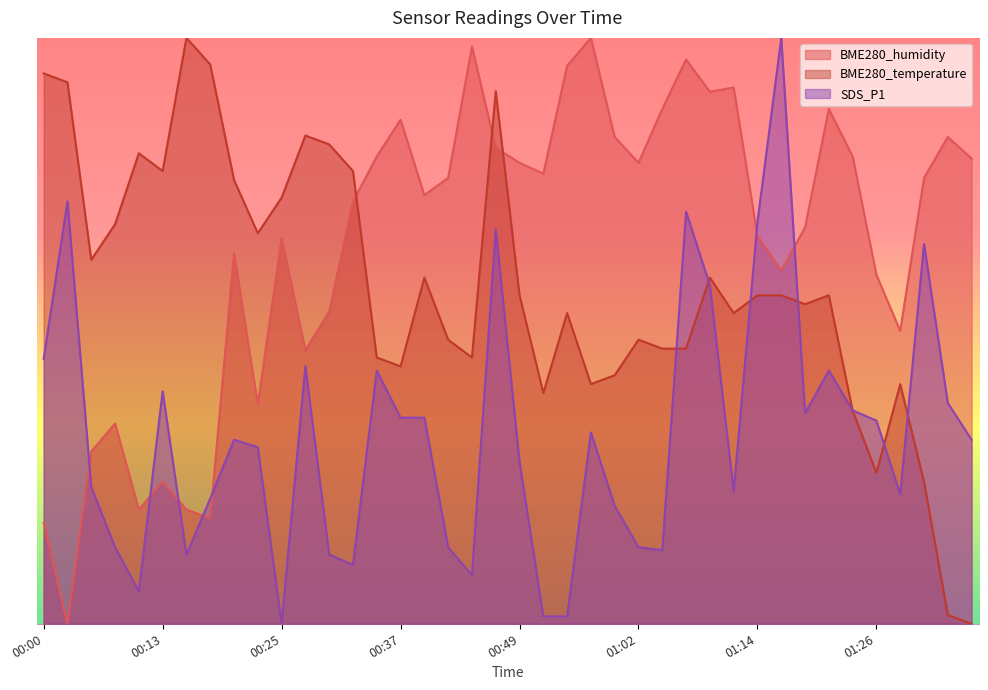

What position from the right is 00:00?

40